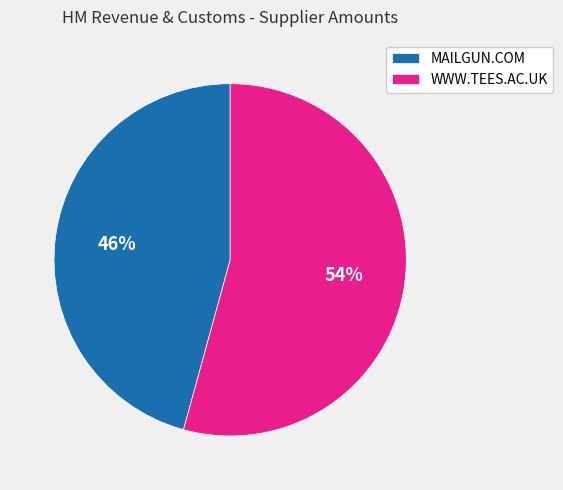

Count the number of slices in the pie.

2